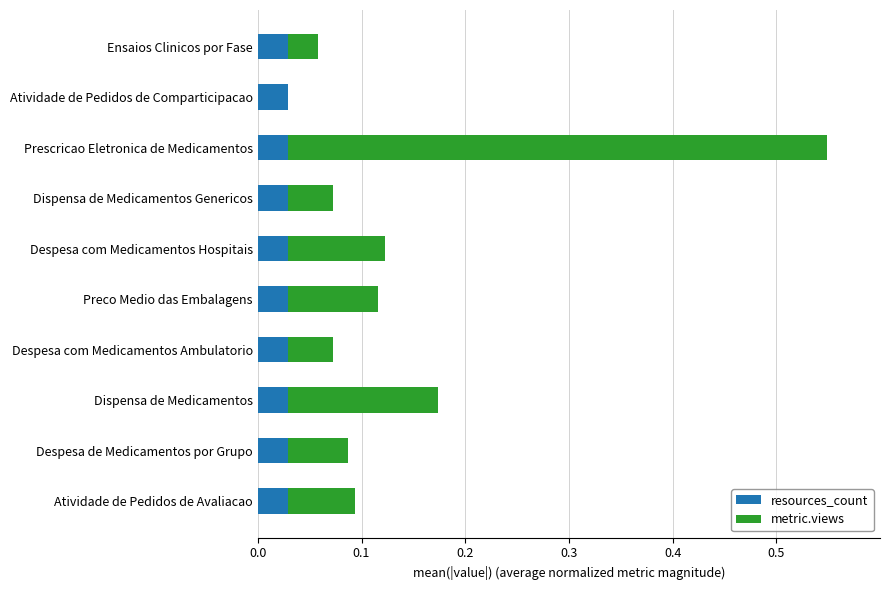

At which category is the sum across all series the highest?

Prescricao Eletronica de Medicamentos